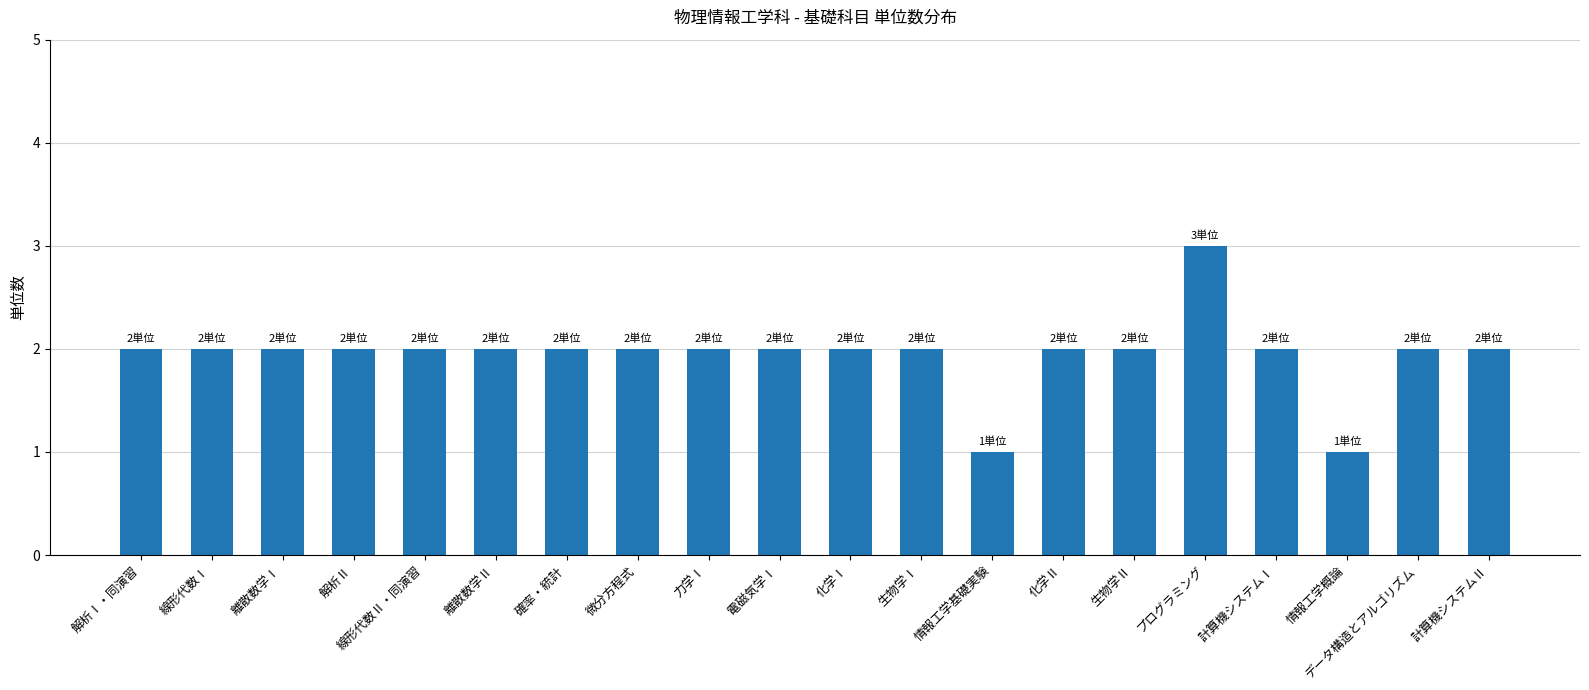

Reading left to right, extract all data points from this chart.

2	2	2	2	2	2	2	2	2	2	2	2	1	2	2	3	2	1	2	2